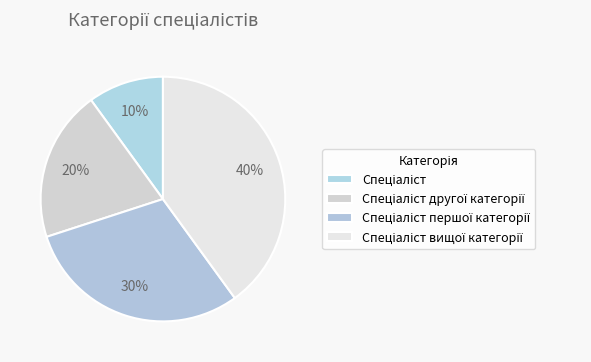

To the nearest percent, what portion does Спеціаліст першої категорії represent?

30%